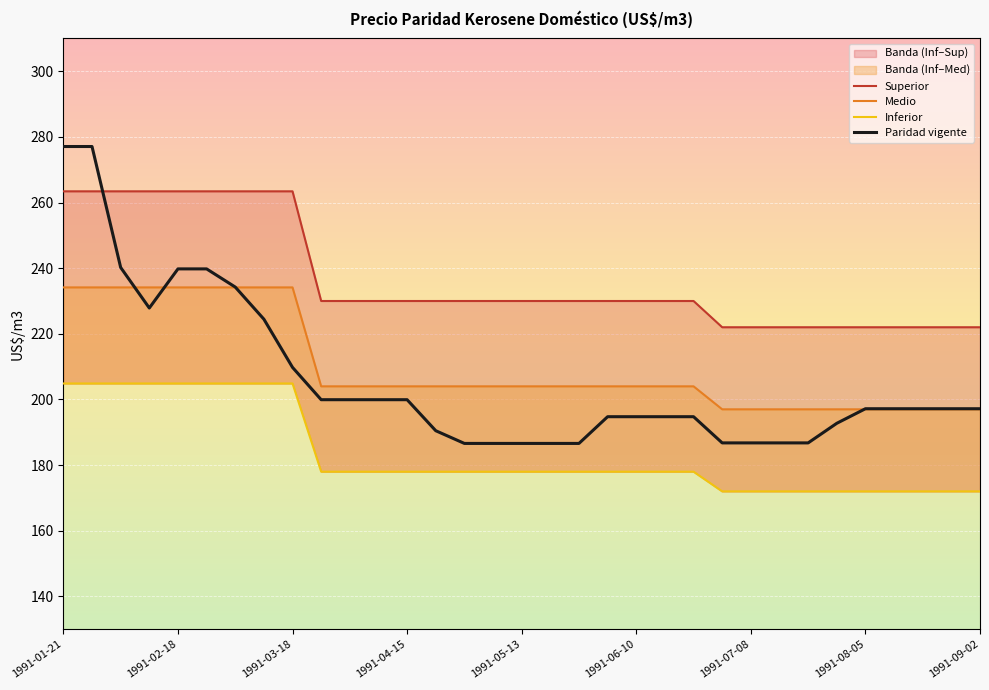

Is this an area chart (filled region under the line)?

No